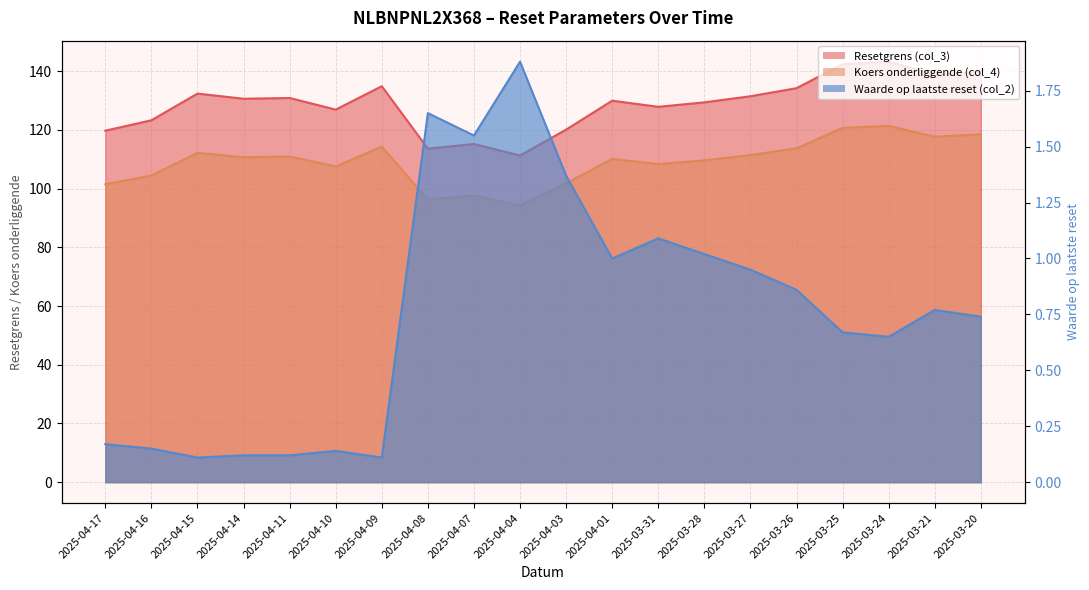

Reading left to right, transcribe all the data shown in this chart.

Resetgrens (col_3): 119.8	123.3	132.4	130.6	130.9	126.9	134.9	113.6	115.2	111.3	120.1	130.0	127.9	129.4	131.5	134.2	142.4	143.3	138.9	139.9
Koers onderliggende (col_4): 101.5	104.5	112.2	110.7	110.9	107.6	114.3	96.3	97.6	94.3	101.8	110.2	108.4	109.7	111.4	113.8	120.7	121.4	117.7	118.5
Waarde op laatste reset (col_2): 0.2	0.1	0.1	0.1	0.1	0.1	0.1	1.6	1.6	1.9	1.4	1.0	1.1	1.0	0.9	0.9	0.7	0.7	0.8	0.7